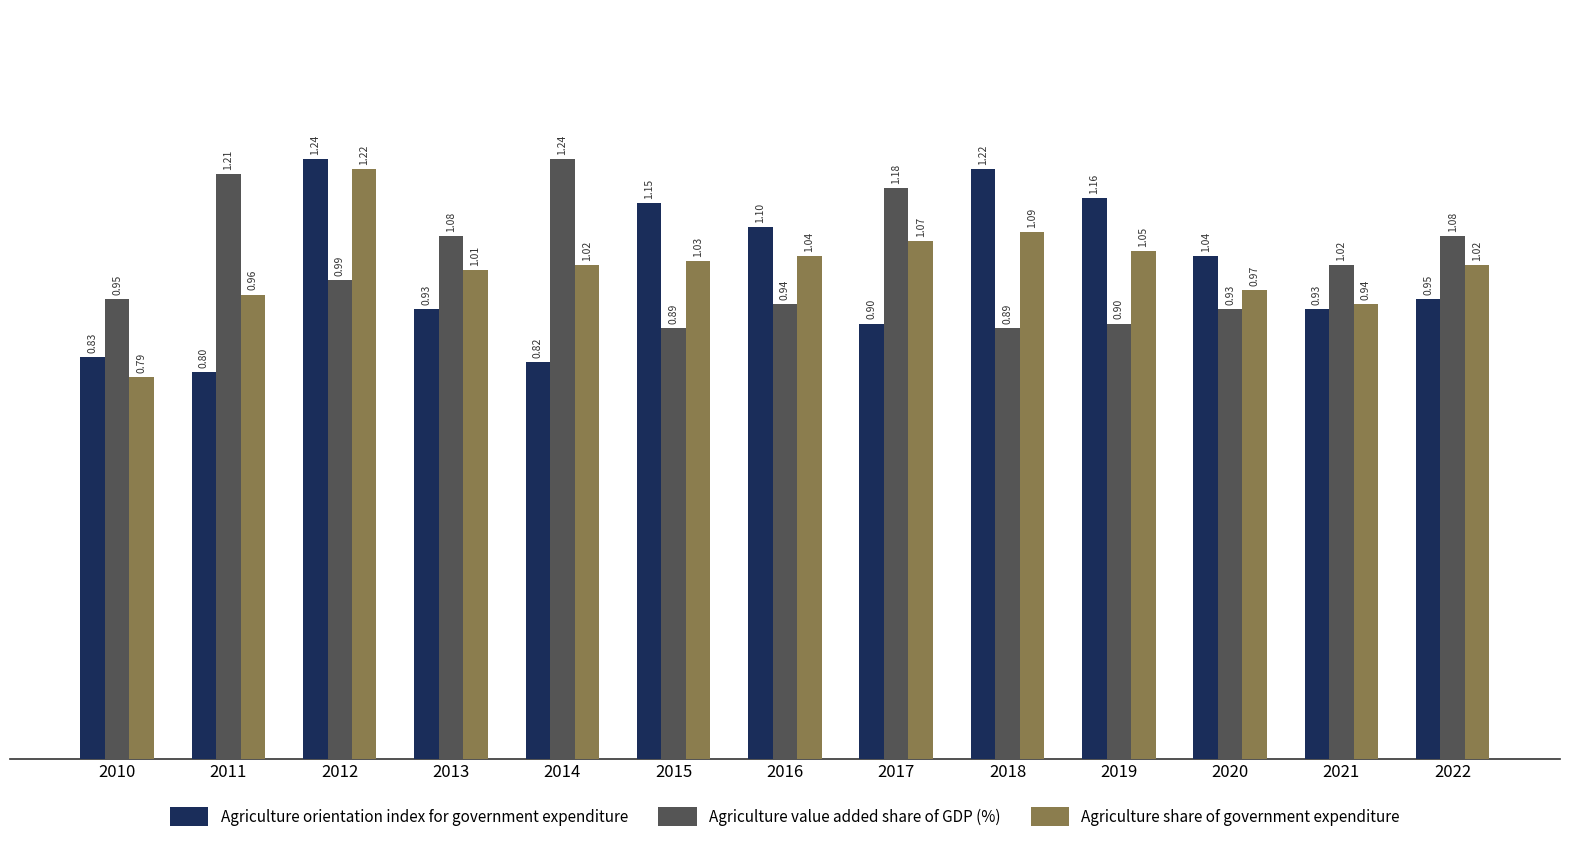

Does the chart contain stacked bars?

No